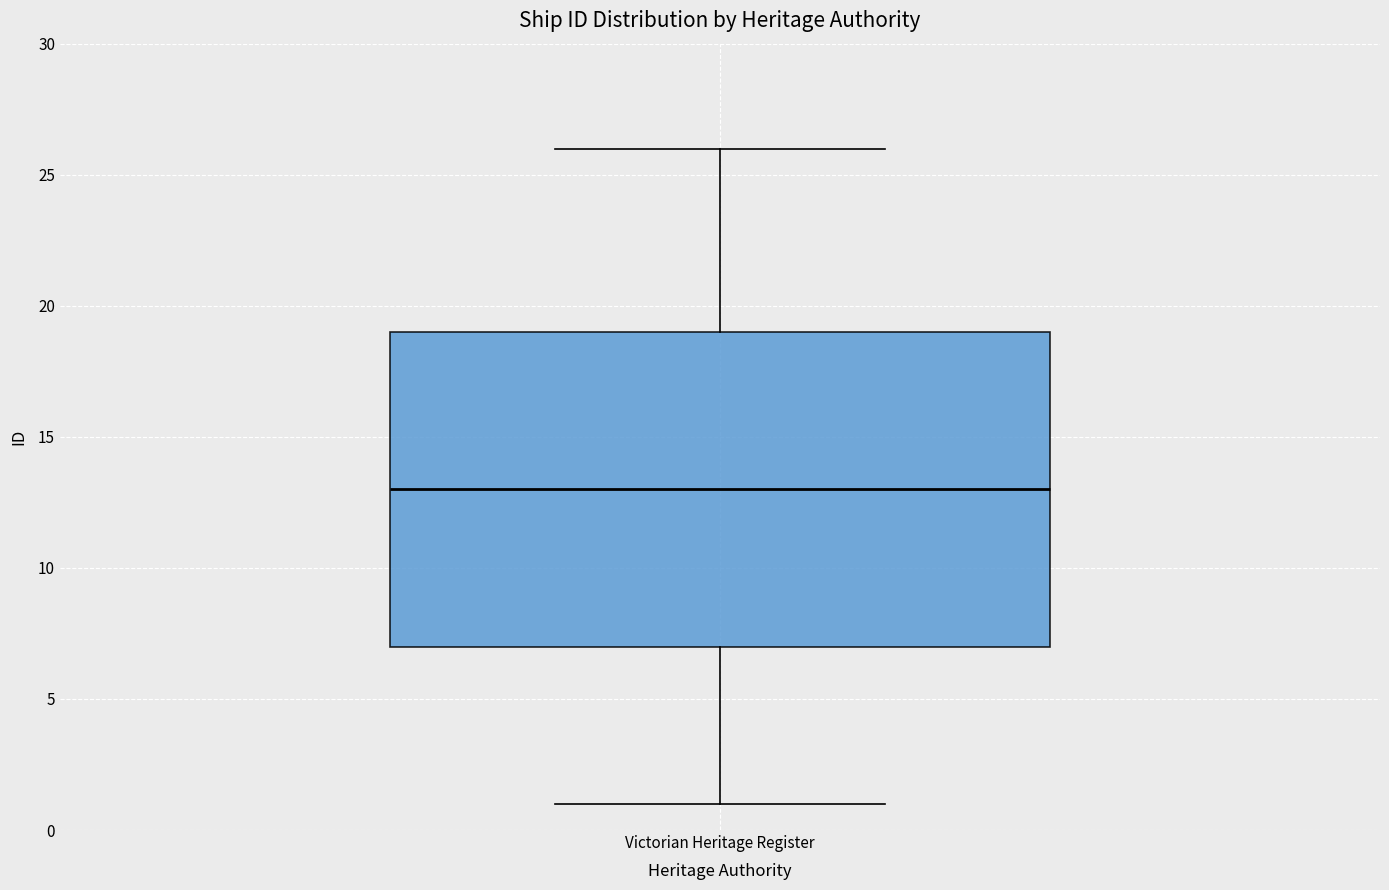

Transcribe this box plot: give where the median line is, the range the box spans, and where the two whiskers end, as read against the y-axis. The values are not printed on the chart, so give them approximately, as read against the axis.

median 13, box 7 to 19, whiskers 1 to 26